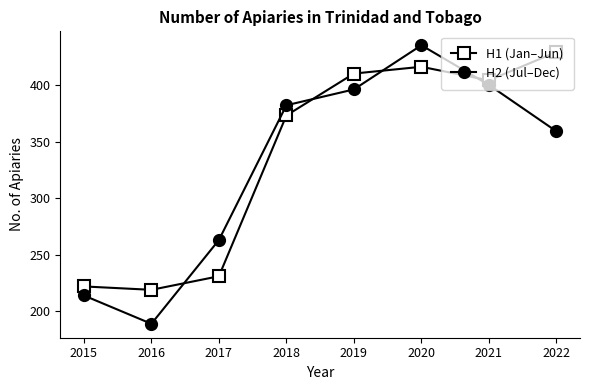

Reading right to left, list all the values displayed in this chart.

H1 (Jan–Jun): 429	404	416	410	373	231	219	222
H2 (Jul–Dec): 359	400	435	396	382	263	189	214